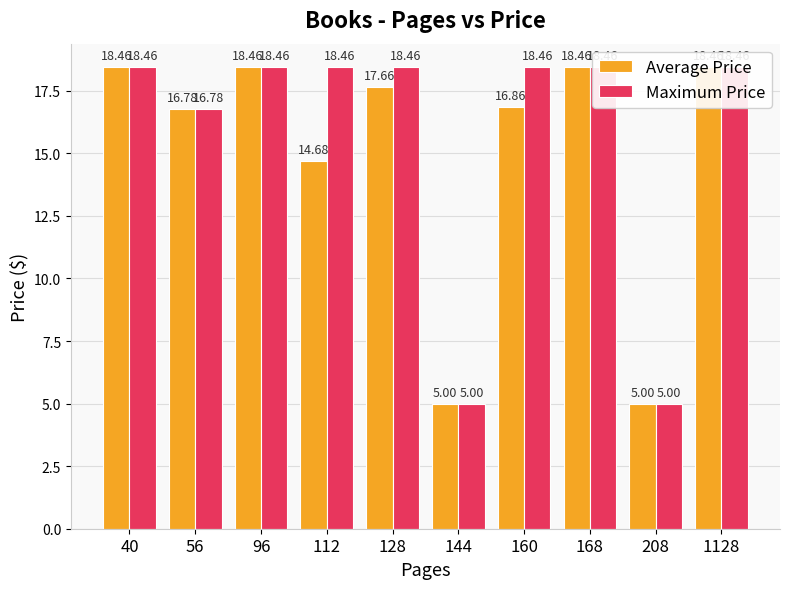

What is the average value of the Maximum Price series?

15.6